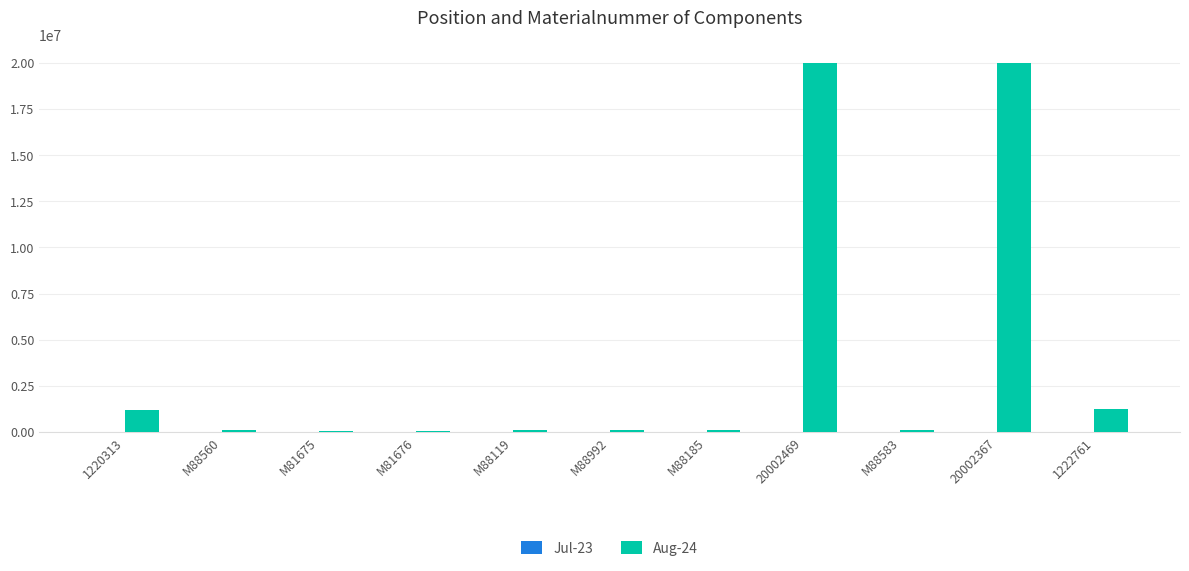

True or false: Aug-24 has a value of 20002469 at 20002469.

True